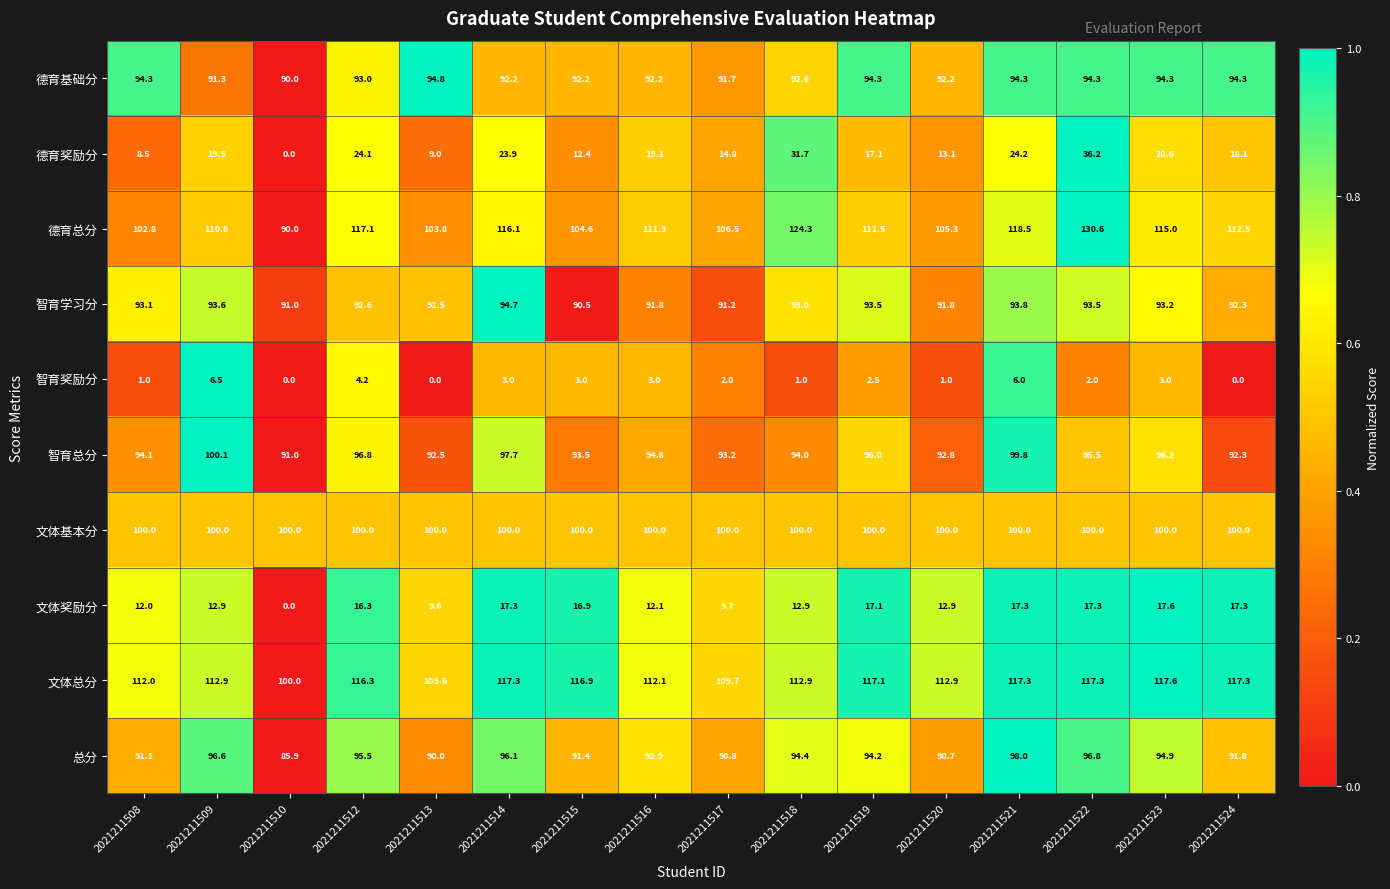

Which series has the largest range (max minus min)?

德育总分